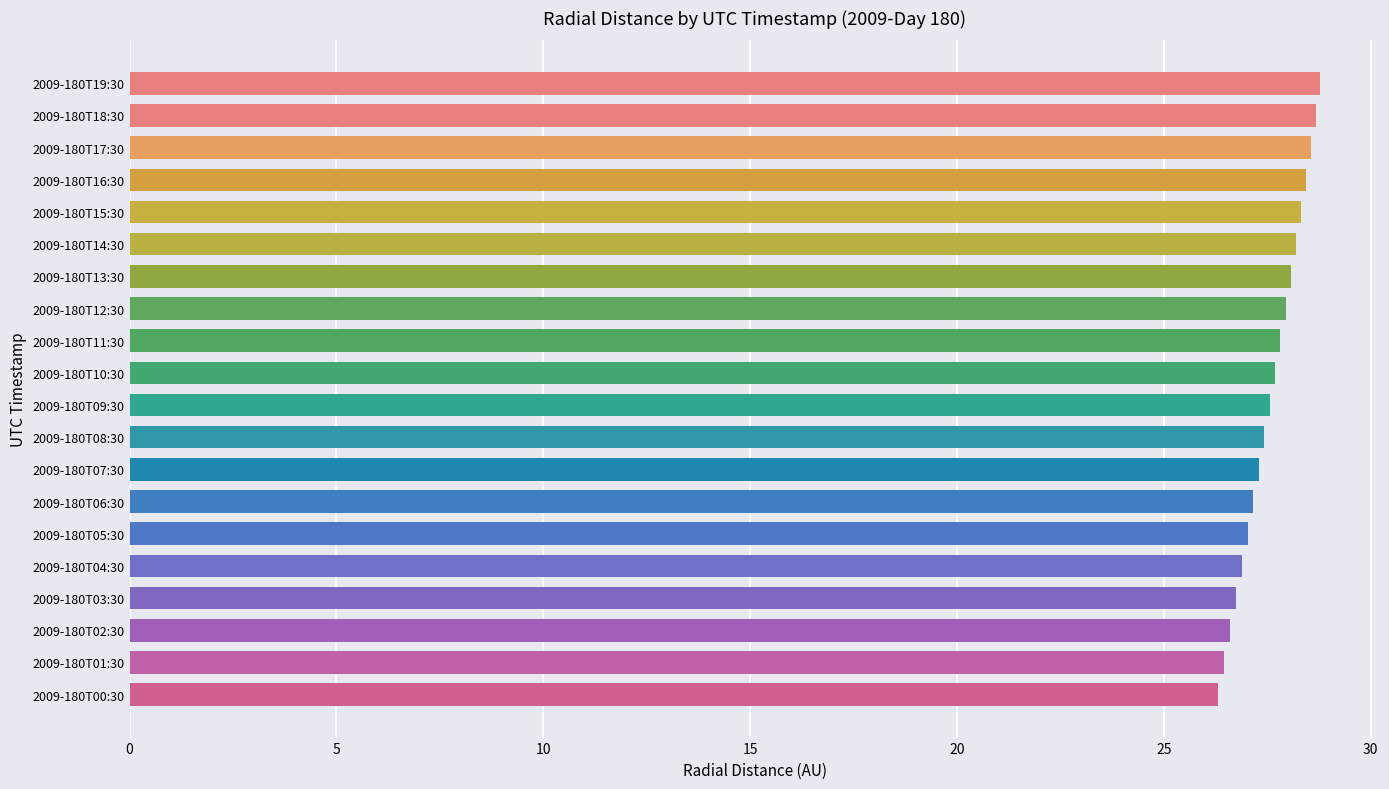

How many categories are shown in the chart?

20